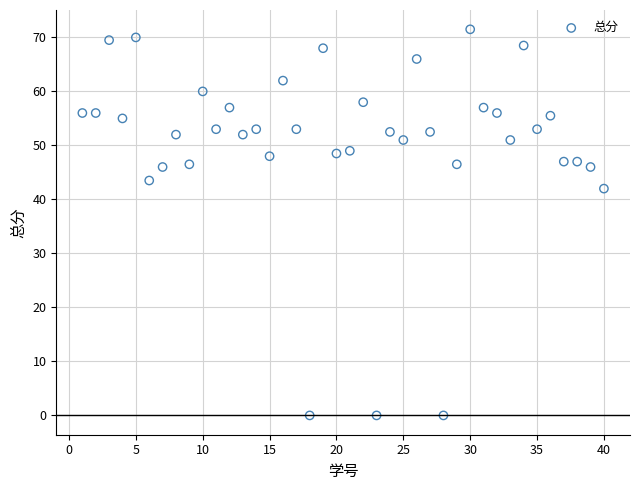

What is the range of Y values (max minus min)?

71.5